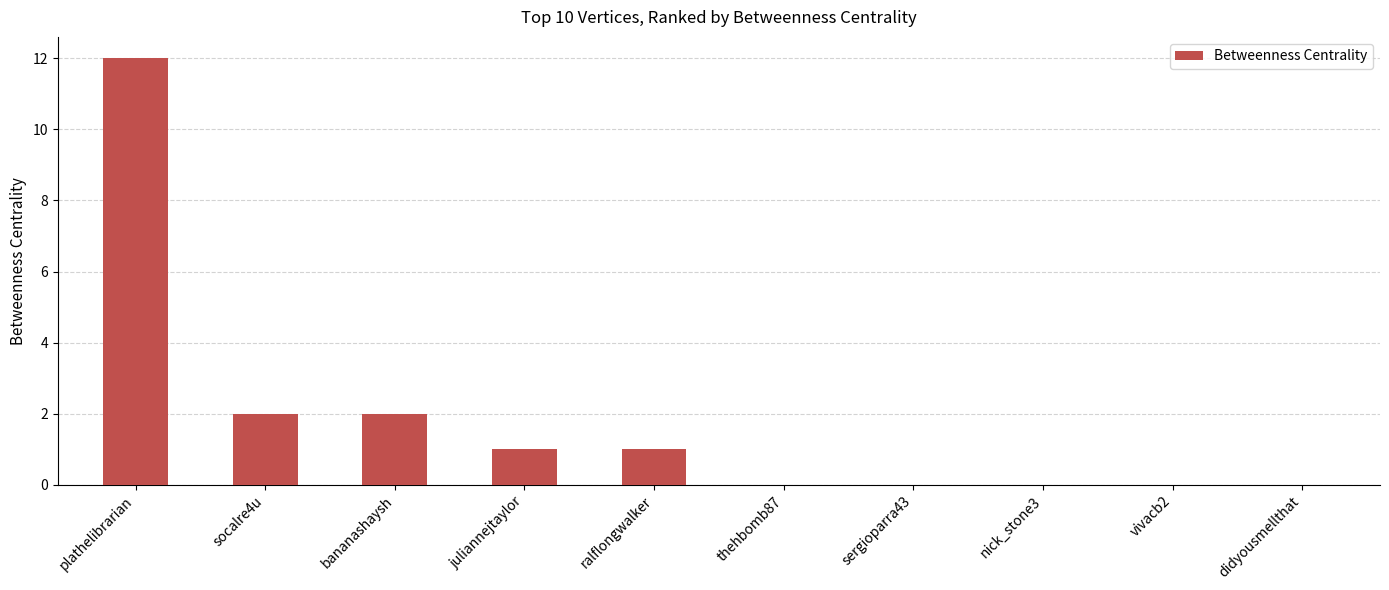

Which has a higher value, nick_stone3 or plathelibrarian?

plathelibrarian